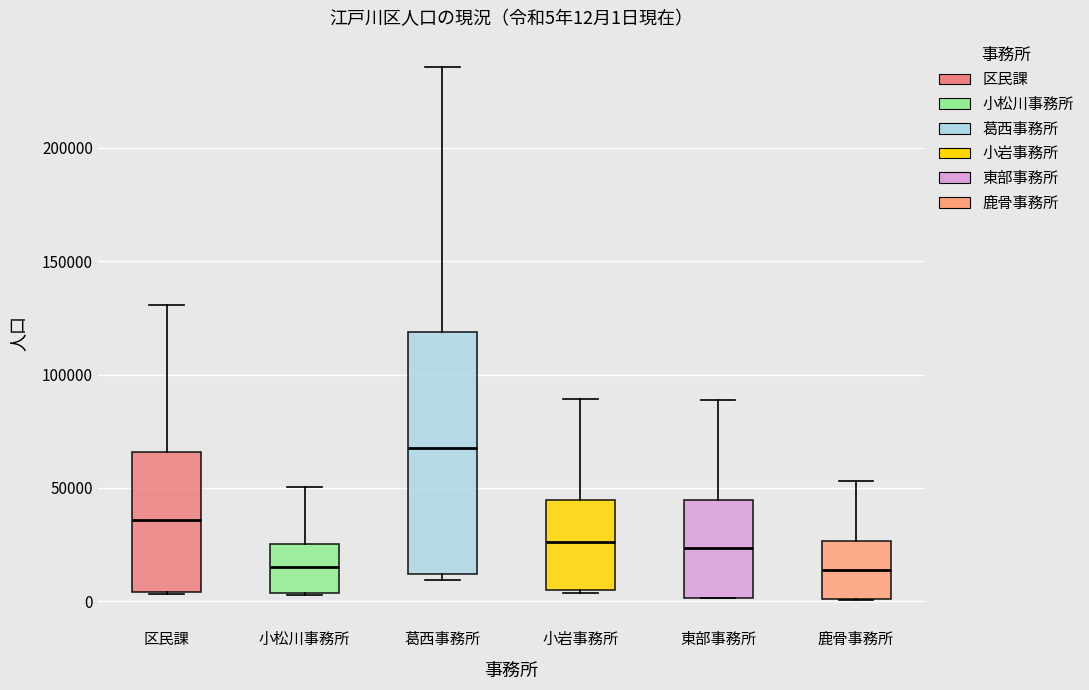

Which box has the highest median line?

葛西事務所